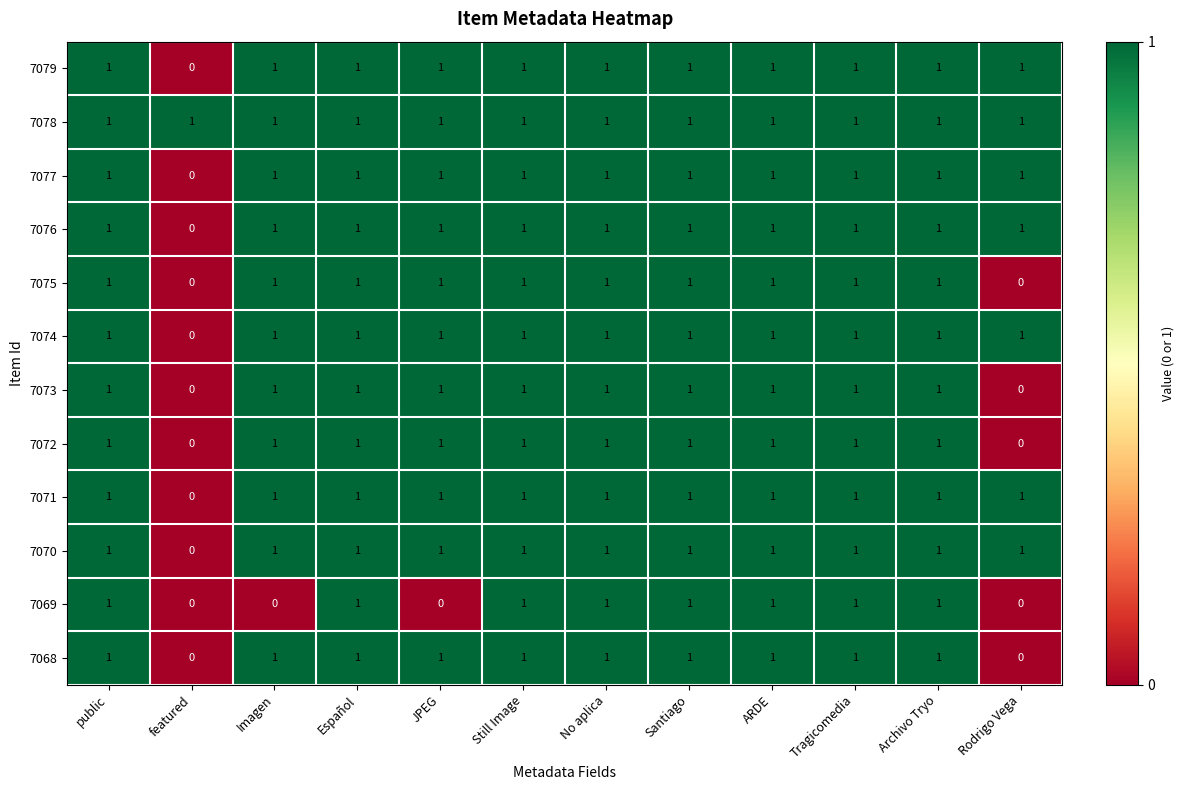

What is the sum of all 7075 values?

10